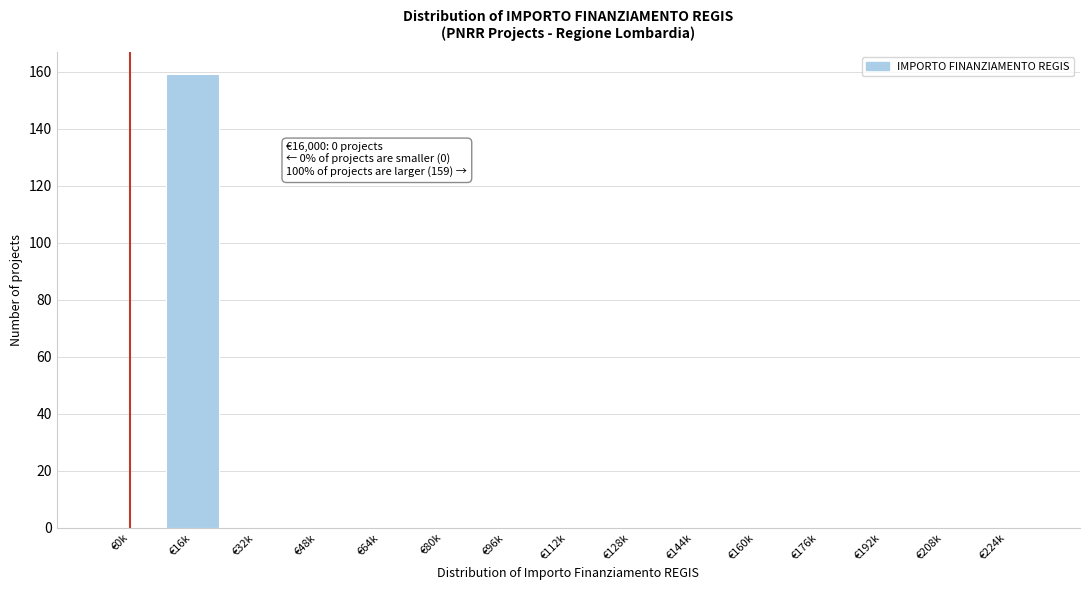

Reading right to left, list all the values displayed in this chart.

€224k=0	€208k=0	€192k=0	€176k=0	€160k=0	€144k=0	€128k=0	€112k=0	€96k=0	€80k=0	€64k=0	€48k=0	€32k=0	€16k=159	€0k=0